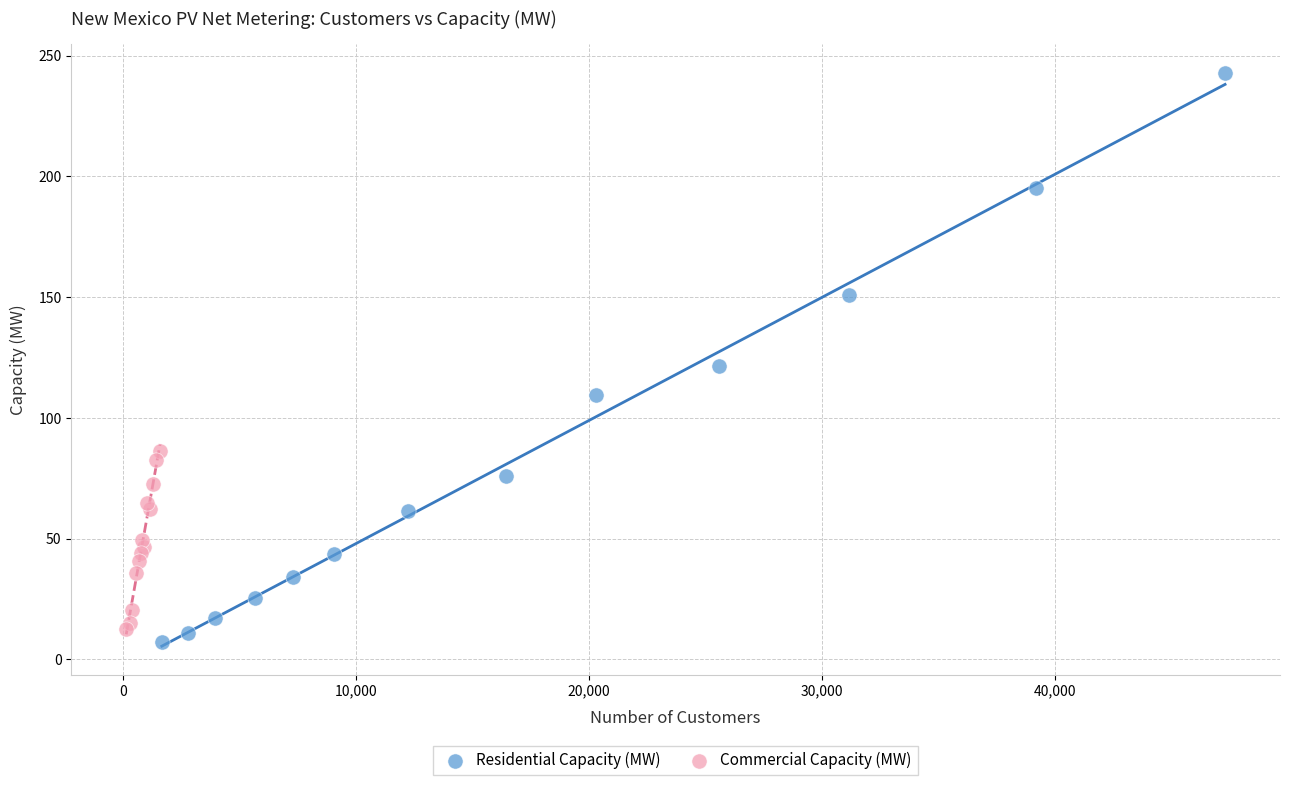

Which series has the widest spread of Y values?

Residential Capacity (MW)